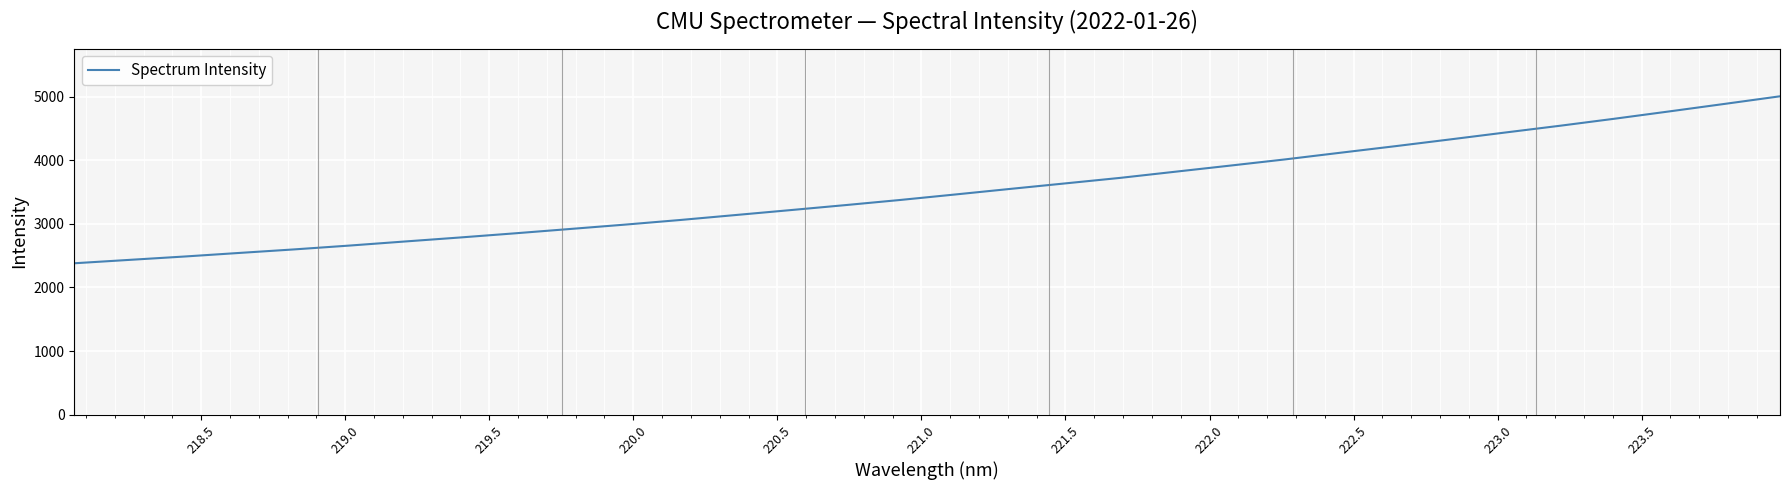

What is the difference between the maximum and minimum values?

2624.2